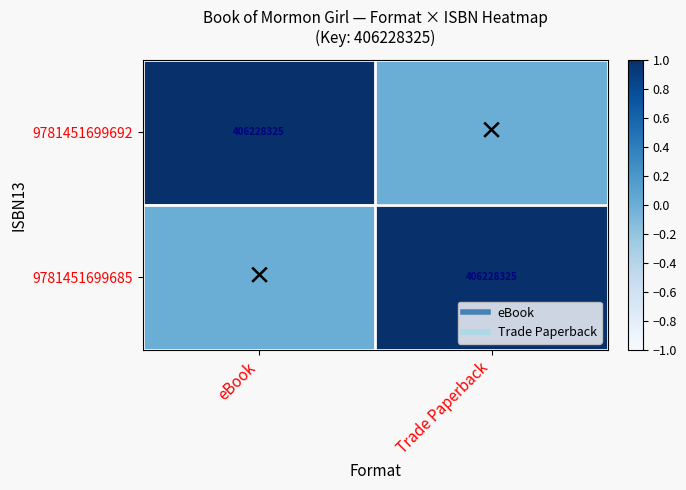

List the labels in order of 9781451699692 value, largest first.

eBook, Trade Paperback